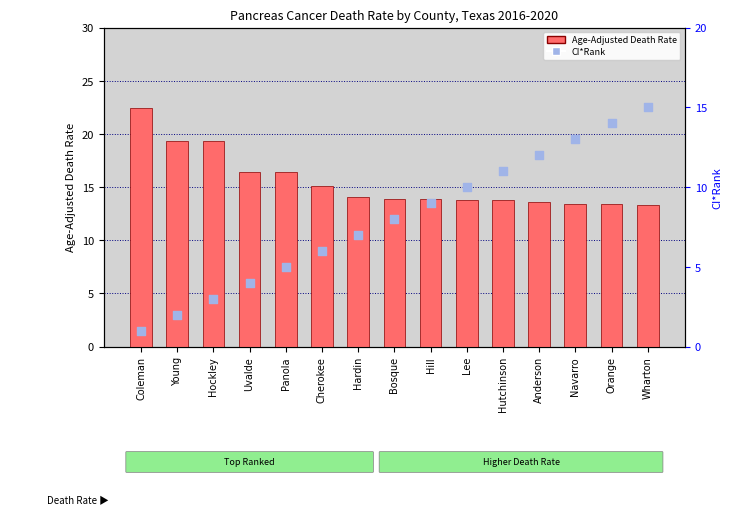

Which series contains the lowest Y value?

CI*Rank